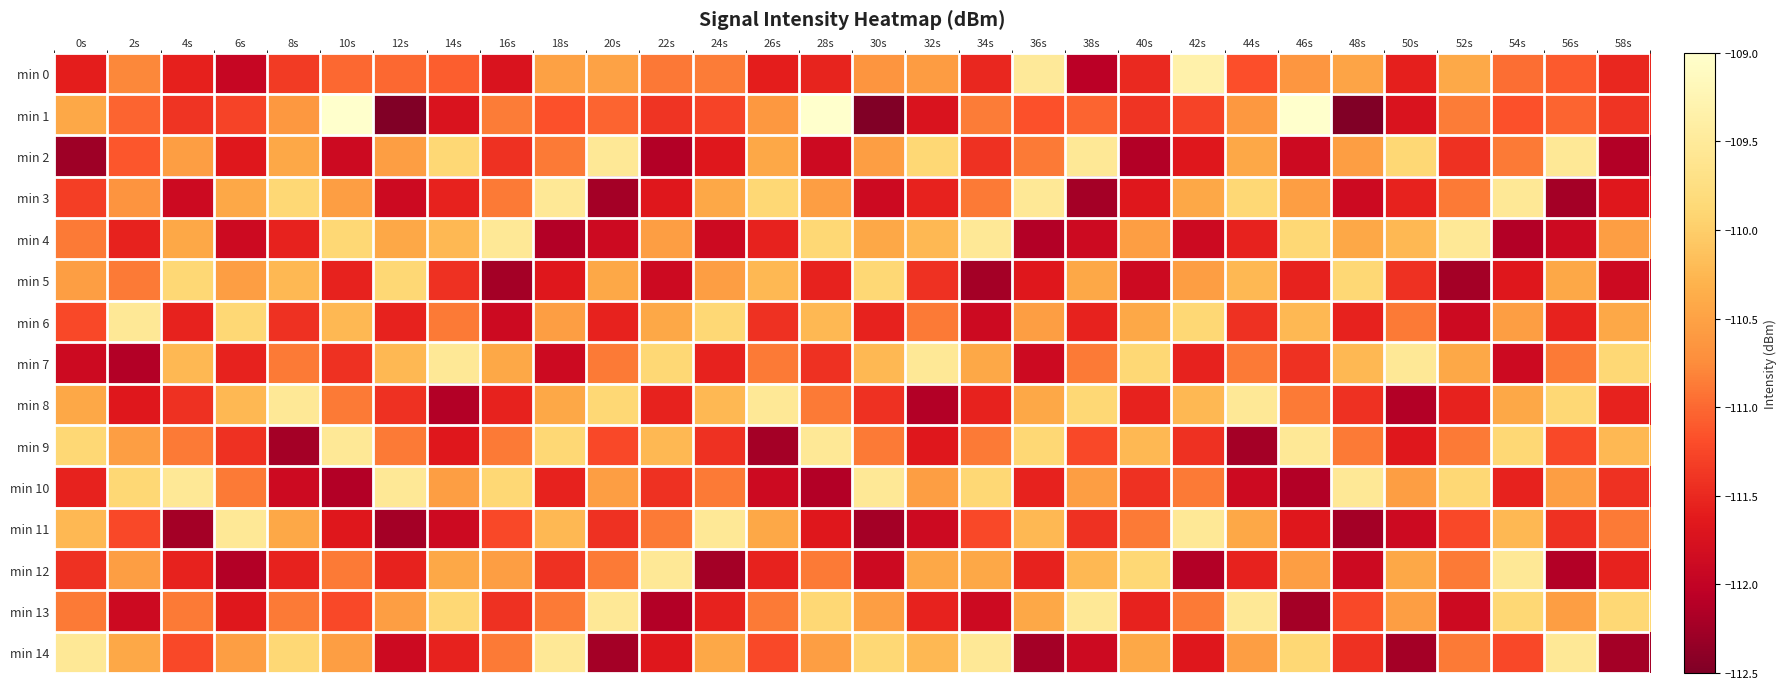

Reading left to right, list all the values displayed in this chart.

min 0: 0s=-111.6	2s=-110.8	4s=-111.6	6s=-111.9	8s=-111.3	10s=-111.0	12s=-111.0	14s=-111.1	16s=-111.7	18s=-110.5	20s=-110.5	22s=-110.9	24s=-110.9	26s=-111.6	28s=-111.5	30s=-110.6	32s=-110.6	34s=-111.5	36s=-109.5	38s=-112.1	40s=-111.5	42s=-109.3	44s=-111.2	46s=-110.6	48s=-110.5	50s=-111.6	52s=-110.4	54s=-111.0	56s=-111.1	58s=-111.5
min 1: 0s=-110.4	2s=-111.0	4s=-111.4	6s=-111.3	8s=-110.6	10s=-109.0	12s=-112.5	14s=-111.7	16s=-110.9	18s=-111.2	20s=-111.0	22s=-111.4	24s=-111.3	26s=-110.6	28s=-109.0	30s=-112.5	32s=-111.7	34s=-110.9	36s=-111.2	38s=-111.0	40s=-111.4	42s=-111.3	44s=-110.6	46s=-109.0	48s=-112.5	50s=-111.7	52s=-110.9	54s=-111.2	56s=-111.0	58s=-111.4
min 2: 0s=-112.3	2s=-111.1	4s=-110.5	6s=-111.7	8s=-110.4	10s=-111.9	12s=-110.5	14s=-109.9	16s=-111.4	18s=-110.9	20s=-109.5	22s=-112.1	24s=-111.7	26s=-110.4	28s=-111.9	30s=-110.5	32s=-109.9	34s=-111.4	36s=-110.9	38s=-109.5	40s=-112.1	42s=-111.7	44s=-110.4	46s=-111.9	48s=-110.5	50s=-109.9	52s=-111.4	54s=-110.9	56s=-109.5	58s=-112.1
min 3: 0s=-111.3	2s=-110.7	4s=-111.9	6s=-110.4	8s=-109.9	10s=-110.5	12s=-111.9	14s=-111.5	16s=-110.9	18s=-109.5	20s=-112.2	22s=-111.7	24s=-110.4	26s=-109.9	28s=-110.5	30s=-111.9	32s=-111.5	34s=-110.9	36s=-109.5	38s=-112.2	40s=-111.7	42s=-110.4	44s=-109.9	46s=-110.5	48s=-111.9	50s=-111.5	52s=-110.9	54s=-109.5	56s=-112.2	58s=-111.7
min 4: 0s=-110.9	2s=-111.5	4s=-110.4	6s=-111.9	8s=-111.5	10s=-109.9	12s=-110.4	14s=-110.2	16s=-109.5	18s=-112.1	20s=-111.9	22s=-110.5	24s=-111.9	26s=-111.5	28s=-109.9	30s=-110.4	32s=-110.2	34s=-109.5	36s=-112.1	38s=-111.9	40s=-110.5	42s=-111.9	44s=-111.5	46s=-109.9	48s=-110.4	50s=-110.2	52s=-109.5	54s=-112.1	56s=-111.9	58s=-110.5
min 5: 0s=-110.5	2s=-110.9	4s=-109.9	6s=-110.5	8s=-110.2	10s=-111.5	12s=-109.9	14s=-111.4	16s=-112.2	18s=-111.7	20s=-110.4	22s=-111.9	24s=-110.5	26s=-110.2	28s=-111.5	30s=-109.9	32s=-111.4	34s=-112.2	36s=-111.7	38s=-110.4	40s=-111.9	42s=-110.5	44s=-110.2	46s=-111.5	48s=-109.9	50s=-111.4	52s=-112.2	54s=-111.7	56s=-110.4	58s=-111.9
min 6: 0s=-111.2	2s=-109.5	4s=-111.5	6s=-109.9	8s=-111.4	10s=-110.2	12s=-111.5	14s=-110.9	16s=-111.9	18s=-110.5	20s=-111.5	22s=-110.4	24s=-109.9	26s=-111.4	28s=-110.2	30s=-111.5	32s=-110.9	34s=-111.9	36s=-110.5	38s=-111.5	40s=-110.4	42s=-109.9	44s=-111.4	46s=-110.2	48s=-111.5	50s=-110.9	52s=-111.9	54s=-110.5	56s=-111.5	58s=-110.4
min 7: 0s=-111.9	2s=-112.1	4s=-110.2	6s=-111.5	8s=-110.9	10s=-111.4	12s=-110.2	14s=-109.5	16s=-110.4	18s=-111.9	20s=-110.9	22s=-109.9	24s=-111.5	26s=-110.9	28s=-111.4	30s=-110.2	32s=-109.5	34s=-110.4	36s=-111.9	38s=-110.9	40s=-109.9	42s=-111.5	44s=-110.9	46s=-111.4	48s=-110.2	50s=-109.5	52s=-110.4	54s=-111.9	56s=-110.9	58s=-109.9
min 8: 0s=-110.4	2s=-111.7	4s=-111.4	6s=-110.2	8s=-109.5	10s=-110.9	12s=-111.4	14s=-112.1	16s=-111.5	18s=-110.4	20s=-109.9	22s=-111.5	24s=-110.2	26s=-109.5	28s=-110.9	30s=-111.4	32s=-112.1	34s=-111.5	36s=-110.4	38s=-109.9	40s=-111.5	42s=-110.2	44s=-109.5	46s=-110.9	48s=-111.4	50s=-112.1	52s=-111.5	54s=-110.4	56s=-109.9	58s=-111.5
min 9: 0s=-109.9	2s=-110.5	4s=-110.9	6s=-111.4	8s=-112.2	10s=-109.5	12s=-110.9	14s=-111.7	16s=-110.9	18s=-109.9	20s=-111.2	22s=-110.2	24s=-111.4	26s=-112.2	28s=-109.5	30s=-110.9	32s=-111.7	34s=-110.9	36s=-109.9	38s=-111.2	40s=-110.2	42s=-111.4	44s=-112.2	46s=-109.5	48s=-110.9	50s=-111.7	52s=-110.9	54s=-109.9	56s=-111.2	58s=-110.2
min 10: 0s=-111.5	2s=-109.9	4s=-109.5	6s=-110.9	8s=-111.9	10s=-112.1	12s=-109.5	14s=-110.5	16s=-109.9	18s=-111.5	20s=-110.5	22s=-111.4	24s=-110.9	26s=-111.9	28s=-112.1	30s=-109.5	32s=-110.5	34s=-109.9	36s=-111.5	38s=-110.5	40s=-111.4	42s=-110.9	44s=-111.9	46s=-112.1	48s=-109.5	50s=-110.5	52s=-109.9	54s=-111.5	56s=-110.5	58s=-111.4
min 11: 0s=-110.2	2s=-111.2	4s=-112.2	6s=-109.5	8s=-110.4	10s=-111.7	12s=-112.2	14s=-111.9	16s=-111.2	18s=-110.2	20s=-111.4	22s=-110.9	24s=-109.5	26s=-110.4	28s=-111.7	30s=-112.2	32s=-111.9	34s=-111.2	36s=-110.2	38s=-111.4	40s=-110.9	42s=-109.5	44s=-110.4	46s=-111.7	48s=-112.2	50s=-111.9	52s=-111.2	54s=-110.2	56s=-111.4	58s=-110.9
min 12: 0s=-111.4	2s=-110.5	4s=-111.5	6s=-112.1	8s=-111.5	10s=-110.9	12s=-111.5	14s=-110.4	16s=-110.5	18s=-111.4	20s=-110.9	22s=-109.5	24s=-112.2	26s=-111.5	28s=-110.9	30s=-111.9	32s=-110.4	34s=-110.4	36s=-111.5	38s=-110.2	40s=-109.9	42s=-112.1	44s=-111.5	46s=-110.5	48s=-111.9	50s=-110.4	52s=-110.9	54s=-109.5	56s=-112.1	58s=-111.5
min 13: 0s=-110.9	2s=-111.9	4s=-110.9	6s=-111.7	8s=-110.9	10s=-111.2	12s=-110.5	14s=-109.9	16s=-111.4	18s=-110.9	20s=-109.5	22s=-112.1	24s=-111.5	26s=-110.9	28s=-109.9	30s=-110.5	32s=-111.5	34s=-111.9	36s=-110.4	38s=-109.5	40s=-111.5	42s=-110.9	44s=-109.5	46s=-112.2	48s=-111.2	50s=-110.5	52s=-111.9	54s=-109.9	56s=-110.5	58s=-109.9
min 14: 0s=-109.5	2s=-110.4	4s=-111.2	6s=-110.5	8s=-109.9	10s=-110.5	12s=-111.9	14s=-111.5	16s=-110.9	18s=-109.5	20s=-112.2	22s=-111.7	24s=-110.4	26s=-111.2	28s=-110.5	30s=-109.9	32s=-110.2	34s=-109.5	36s=-112.2	38s=-111.9	40s=-110.4	42s=-111.7	44s=-110.5	46s=-109.9	48s=-111.4	50s=-112.2	52s=-110.9	54s=-111.2	56s=-109.5	58s=-112.2